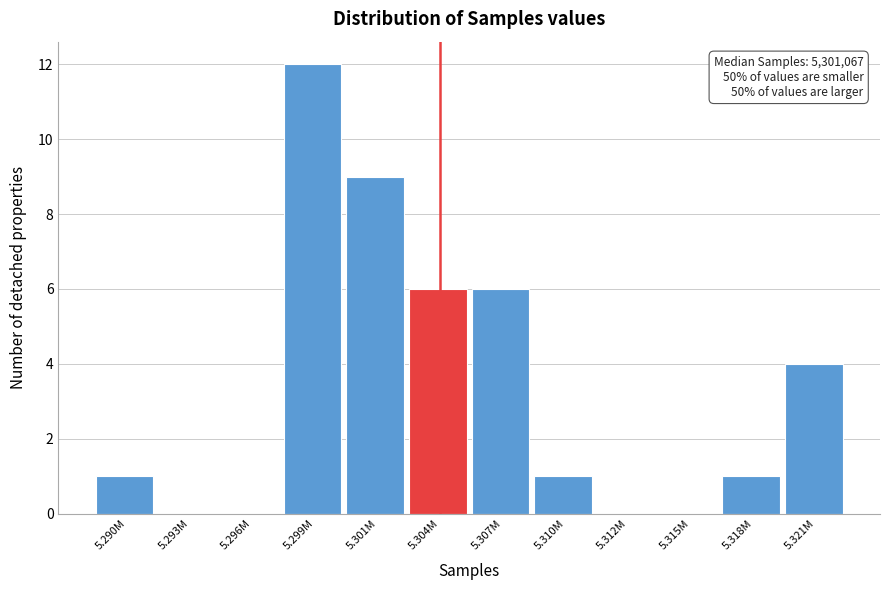

Reading left to right, what are all the values shown in this chart?

5.290M=1	5.293M=0	5.296M=0	5.299M=12	5.301M=9	5.304M=6	5.307M=6	5.310M=1	5.312M=0	5.315M=0	5.318M=1	5.321M=4